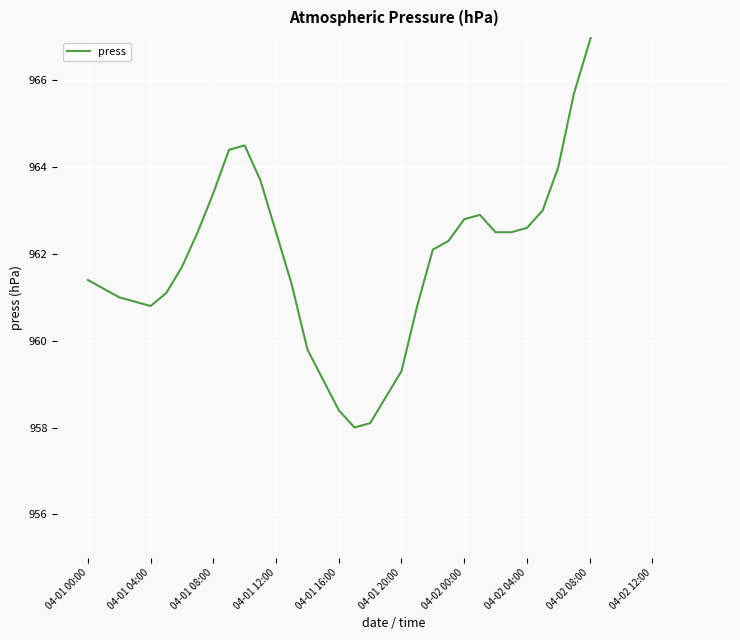

How many values are below 962?

16